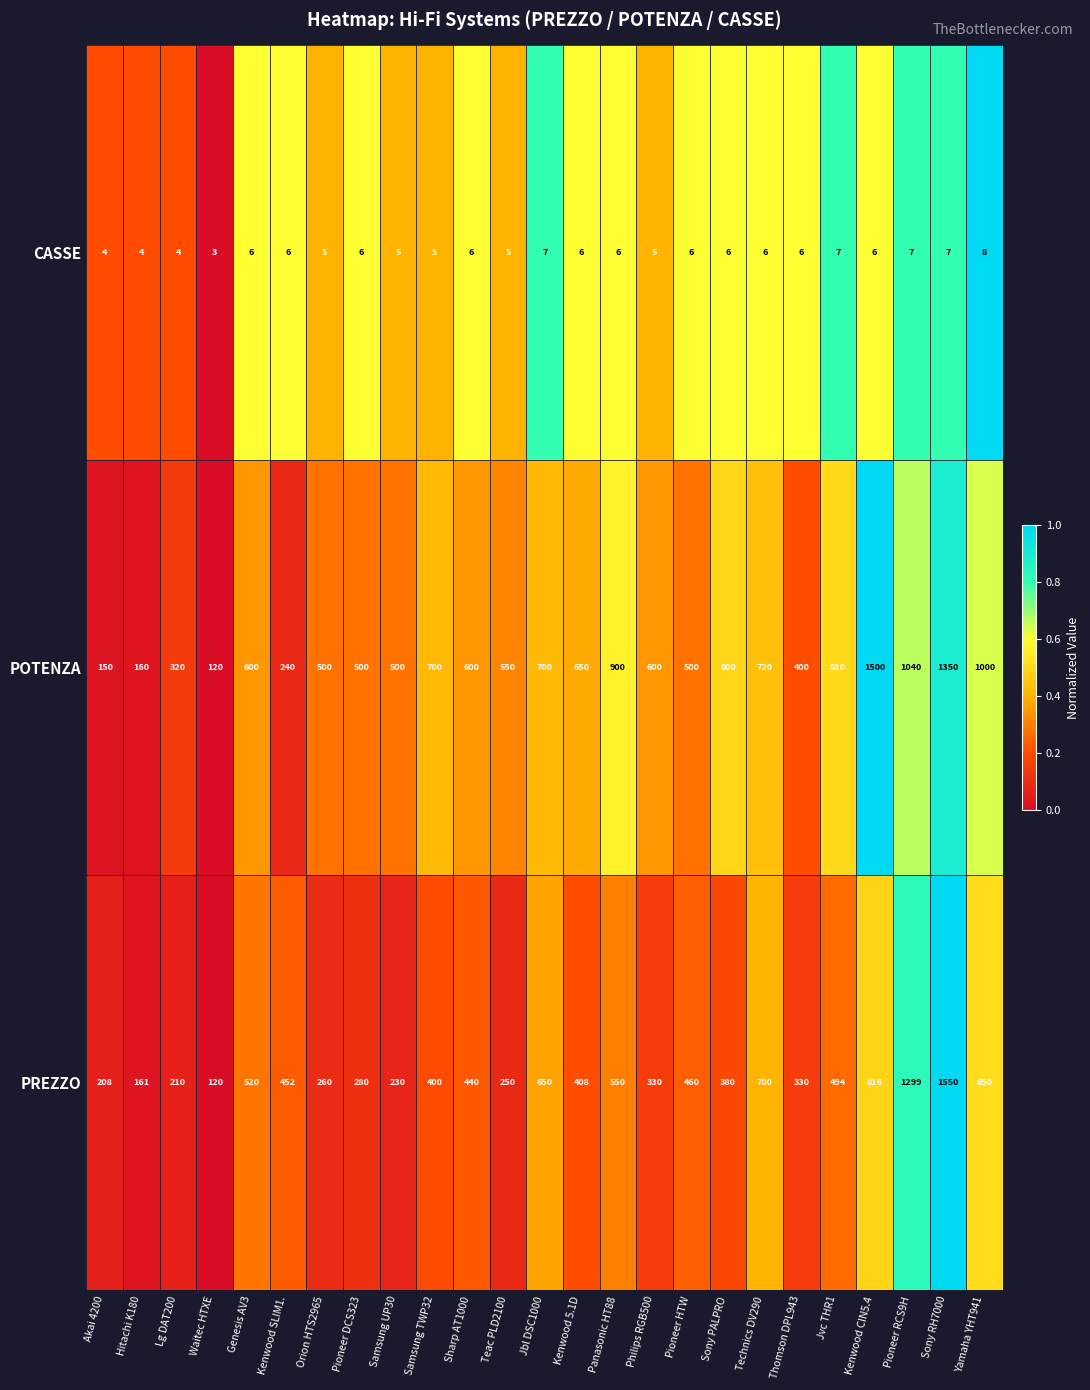

Read the POTENZA value at Philips RGB500.

600